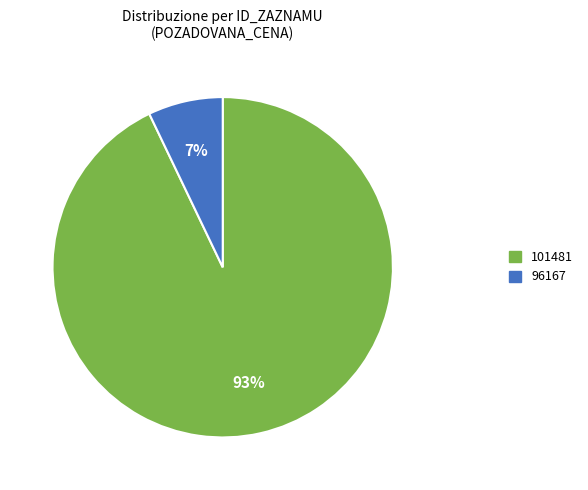

To the nearest percent, what portion does 101481 represent?

93%